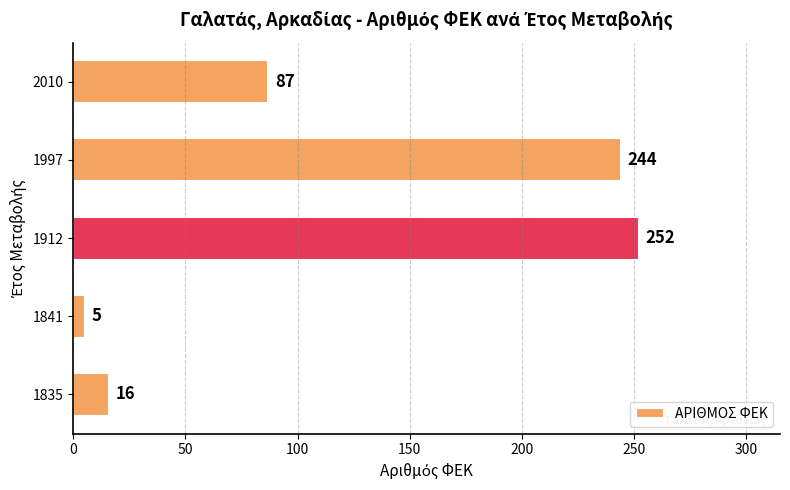

Which category has the highest value across all series?

1912